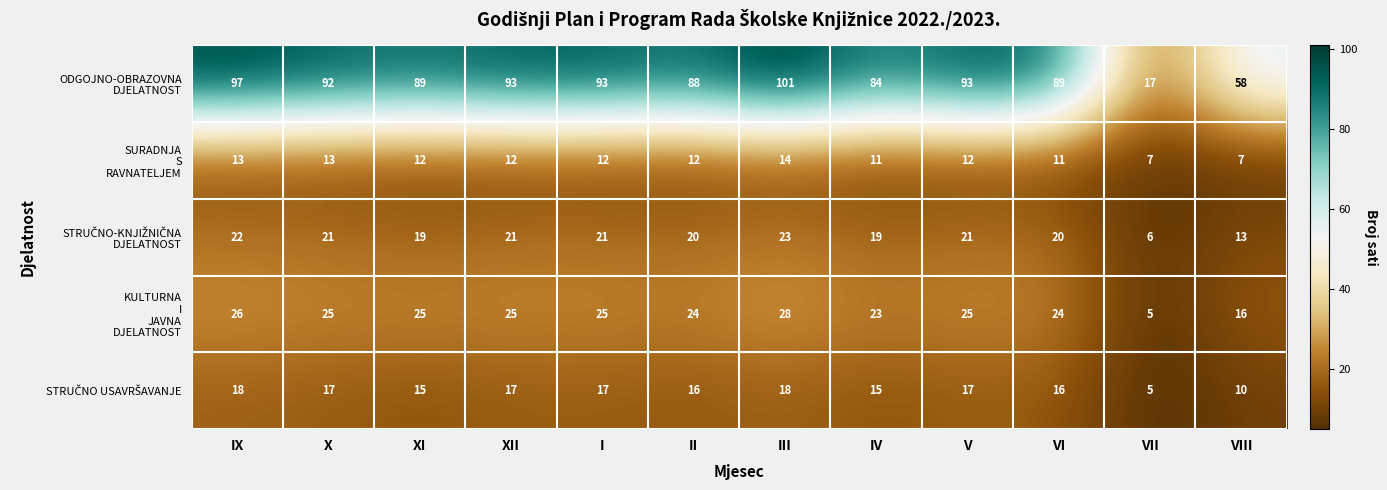

At which category is the sum across all series the highest?

III